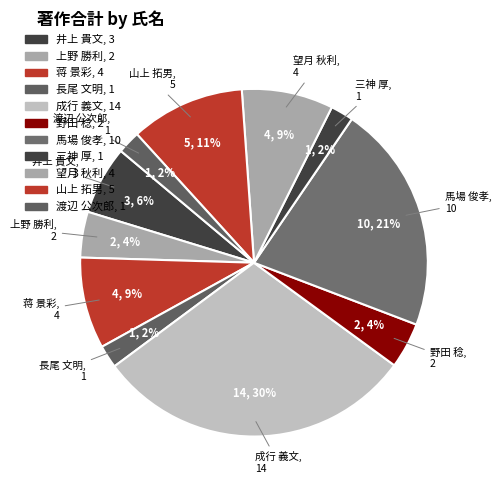

Which category has the biggest portion of the pie?

成行 義文